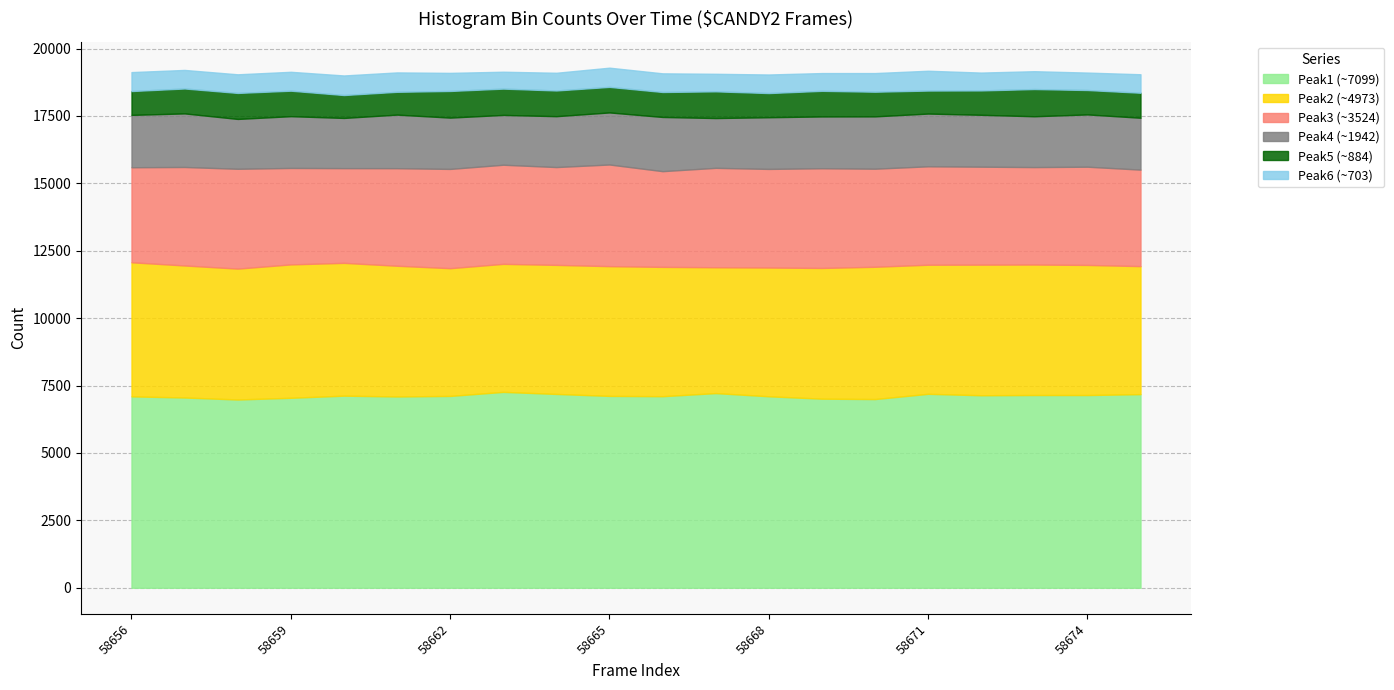

Is it true that Peak1 (~7099) equals 10912 at 58675?

False